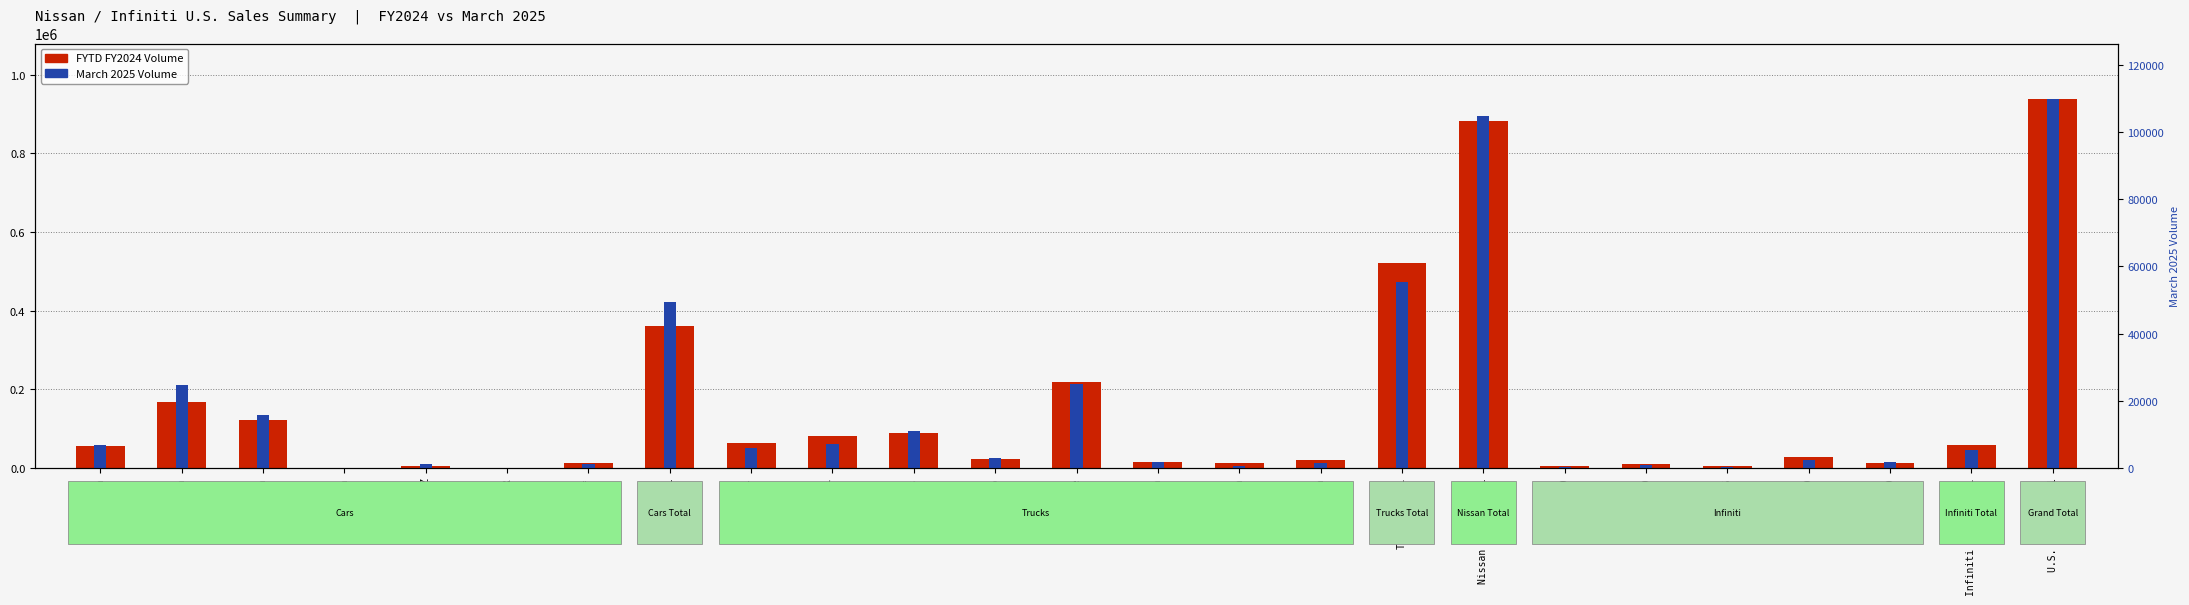

Reading left to right, list all the values displayed in this chart.

FYTD FY2024 Volume: 54245	167114	121124	424	4647	222	12407	360183	62892	81564	88997	23292	217020	15200	12073	19804	520844	881027	4437	10219	3476	27254	11930	57331	938358
March 2025 Volume: 6876	24596	15659	3	1221	6	1110	49471	5852	7229	11011	2907	24825	1719	440	1332	55315	104786	104	826	305	2331	1614	5180	109966